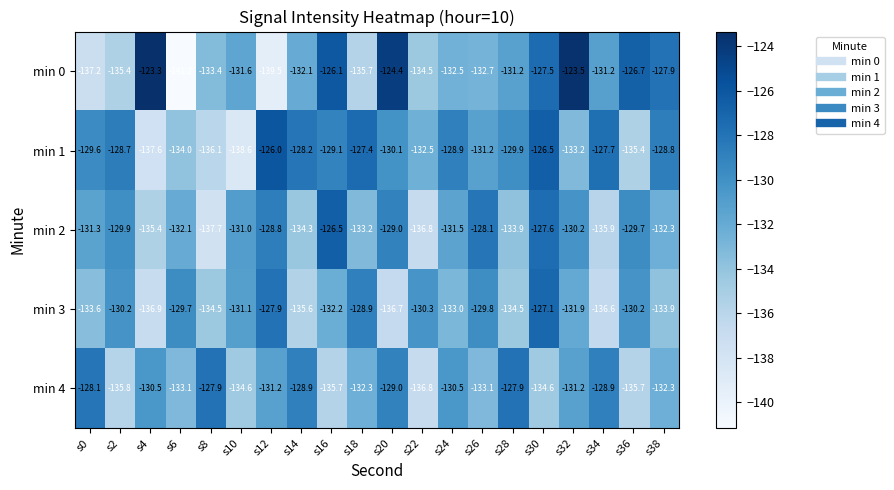

Which series changed the most between s6 and s28?

min 0